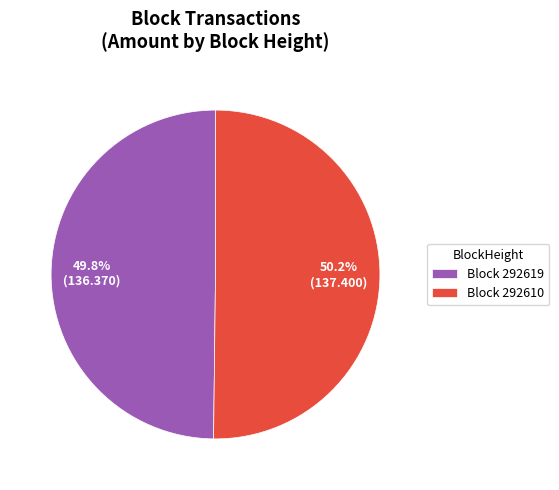

How many segments does this pie chart have?

2